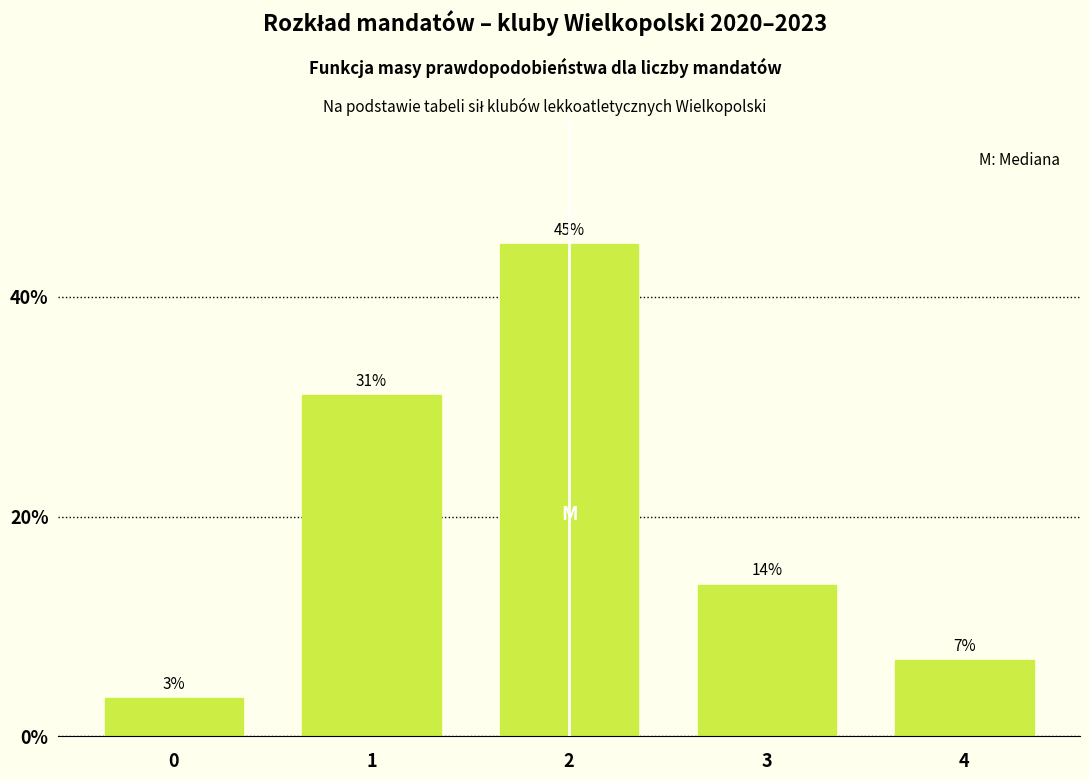

Are the bars horizontal?

No